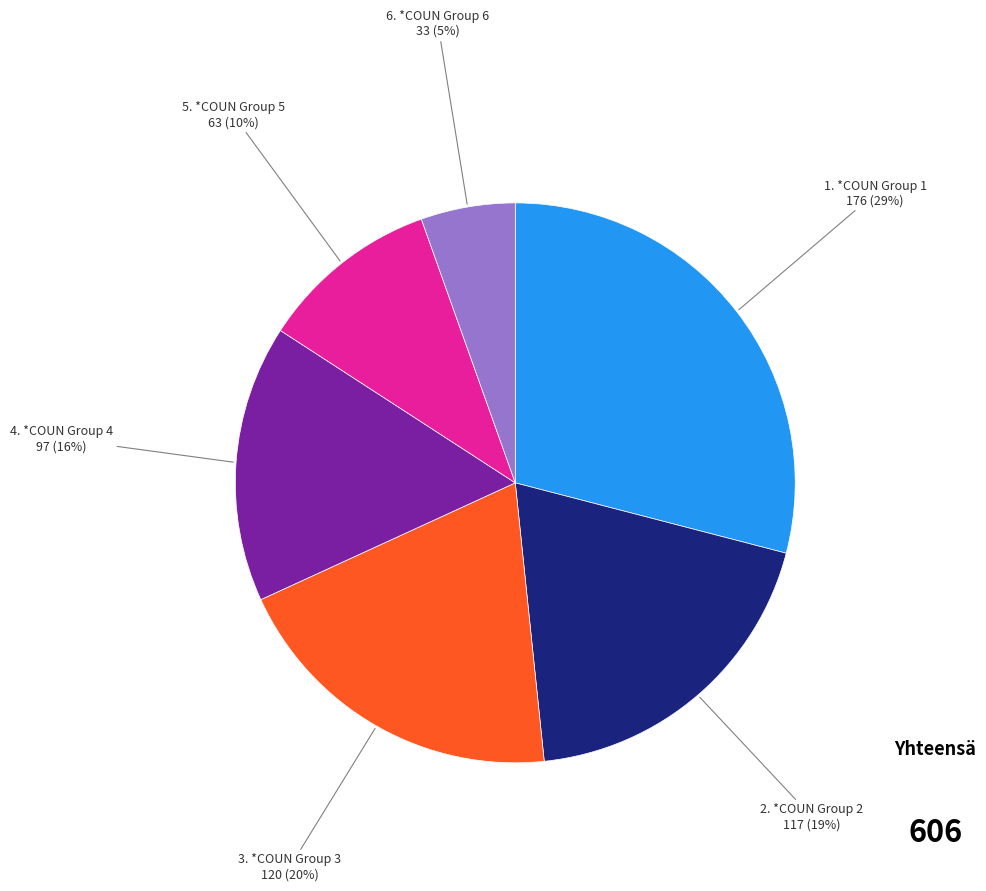

Count the number of slices in the pie.

6